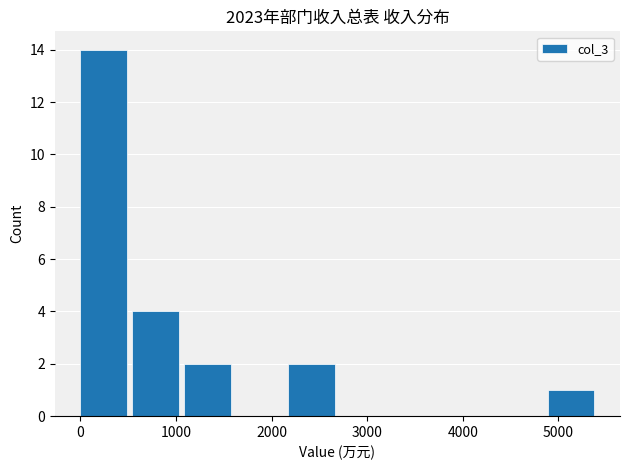

Which range on the x-axis has the tallest bar?

0 to 500